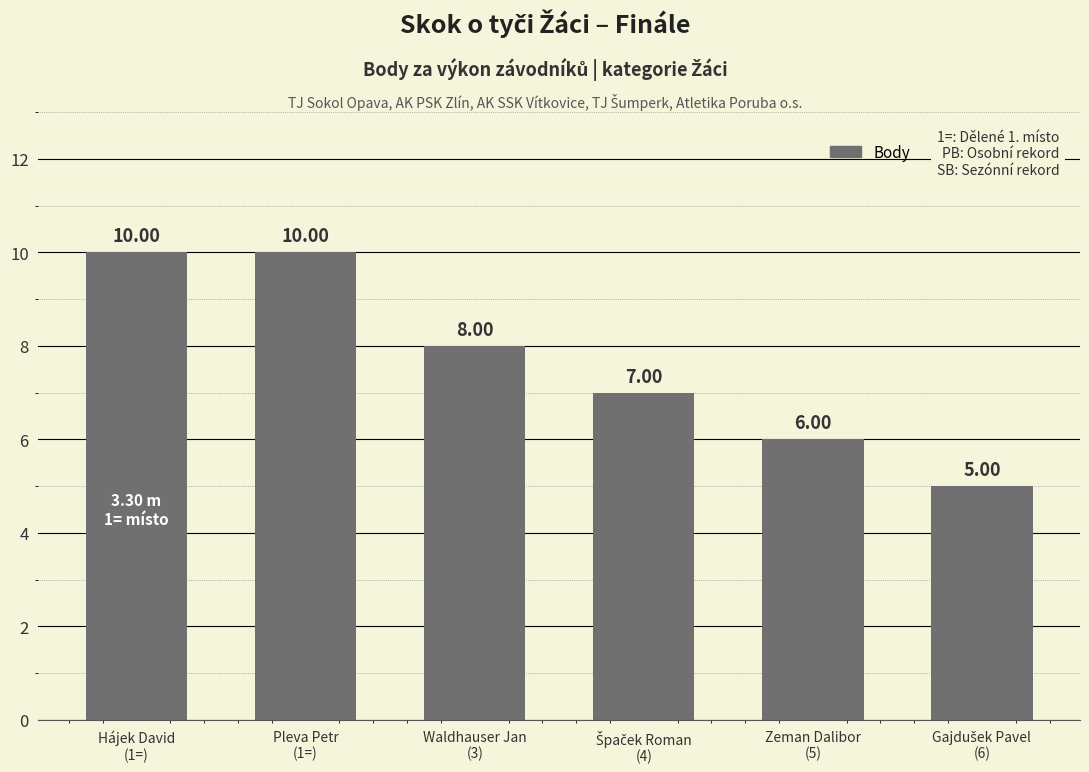

At which label does the data first exceed 8?

Hájek David
(1=)